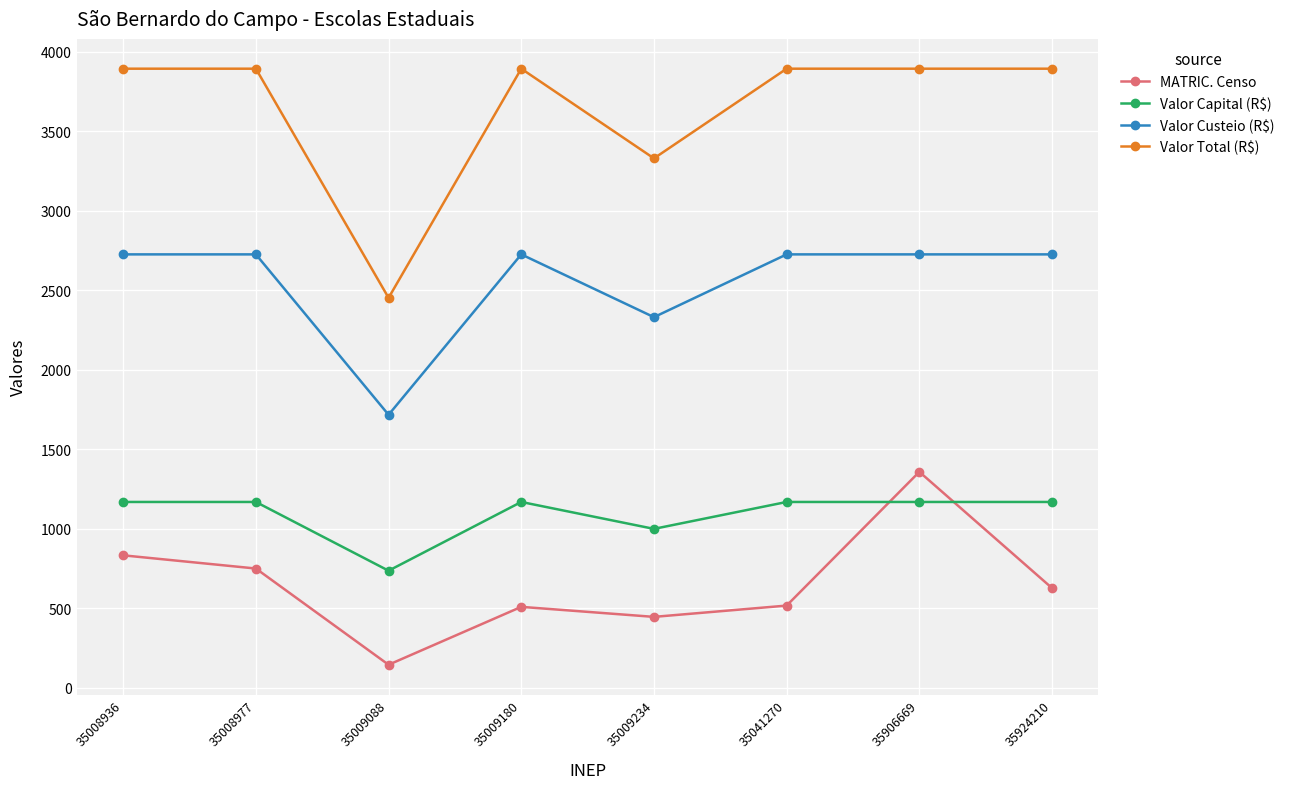

True or false: Valor Total (R$) has a value of 872.3 at 35041270.

False